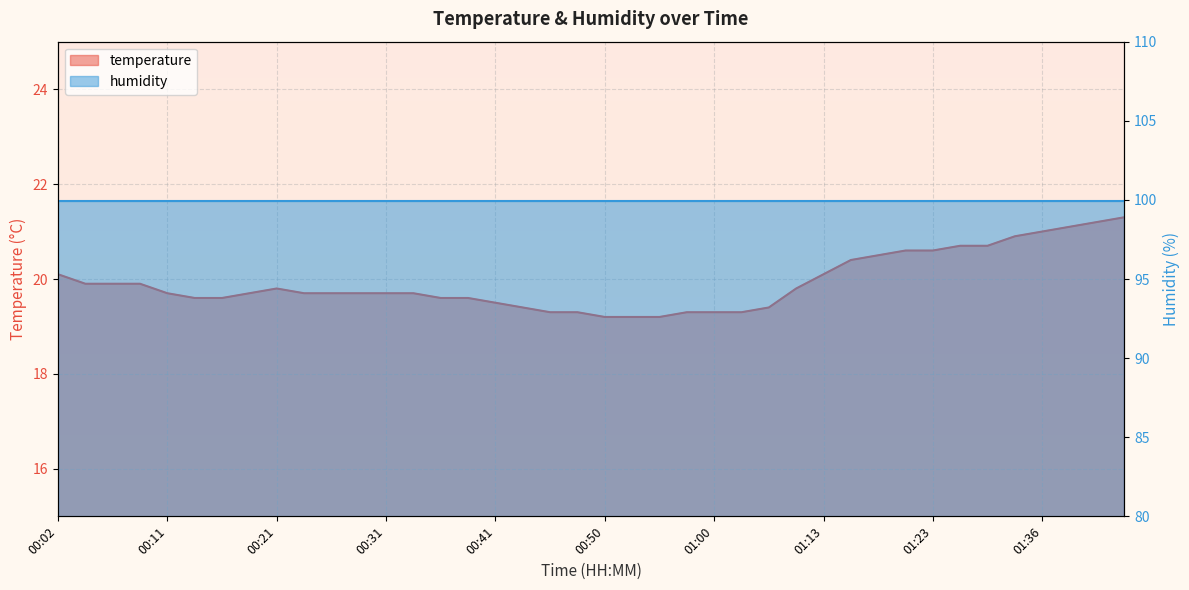

What is the smallest value displayed?

19.2